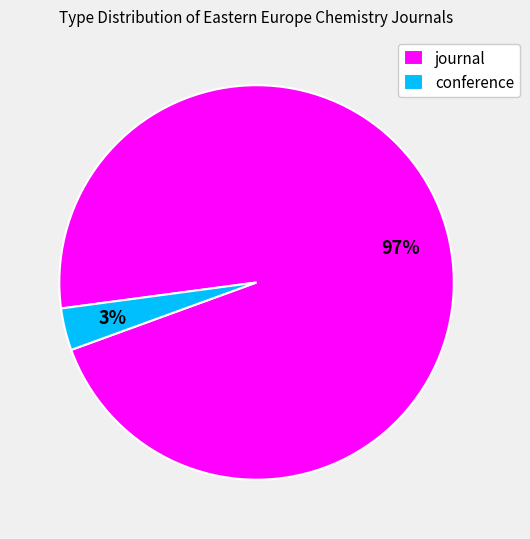

To the nearest percent, what is the average slice percentage?

50%